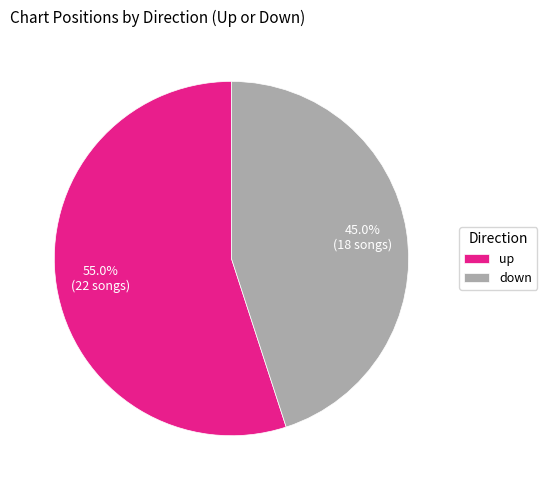

Approximately how many times larger is the value at up compared to down?

1.2